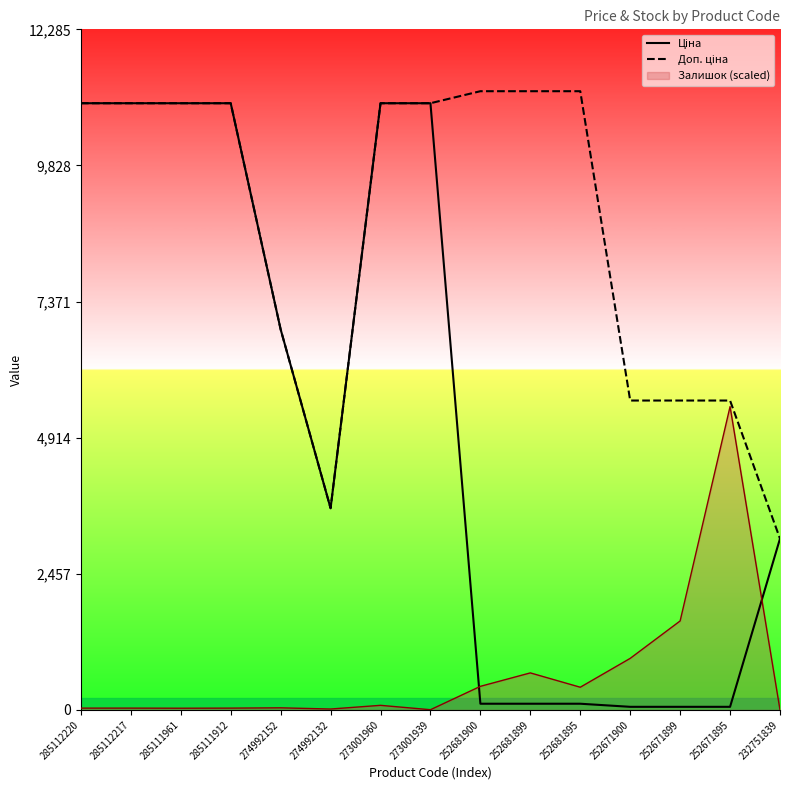

True or false: Доп. ціна and Ціна intersect in this chart.

True